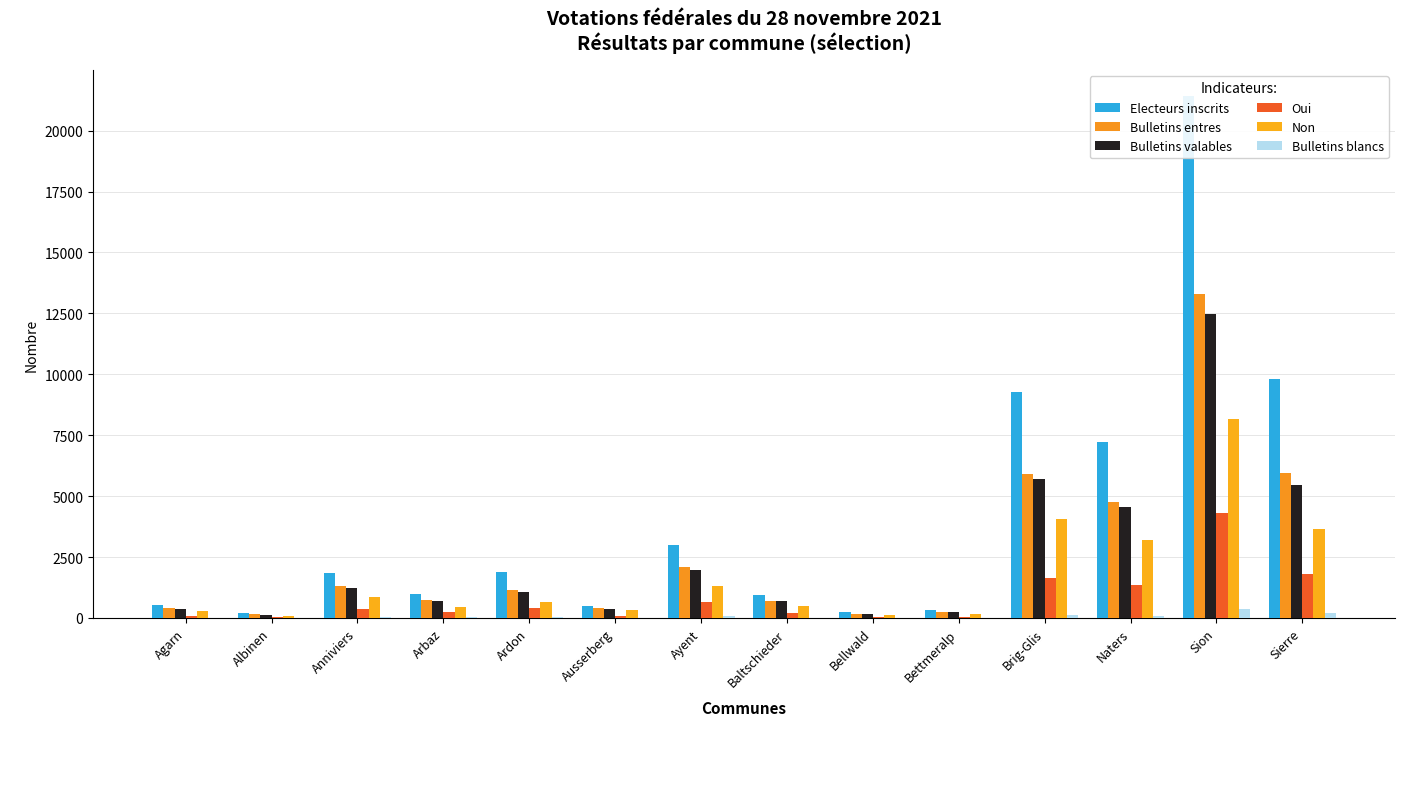

What is the difference between the second highest and second lowest values in the Oui series?

1746